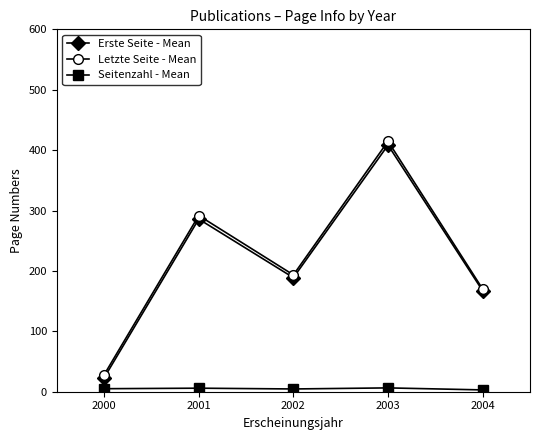

Which series has the largest total across all categories?

Letzte Seite - Mean